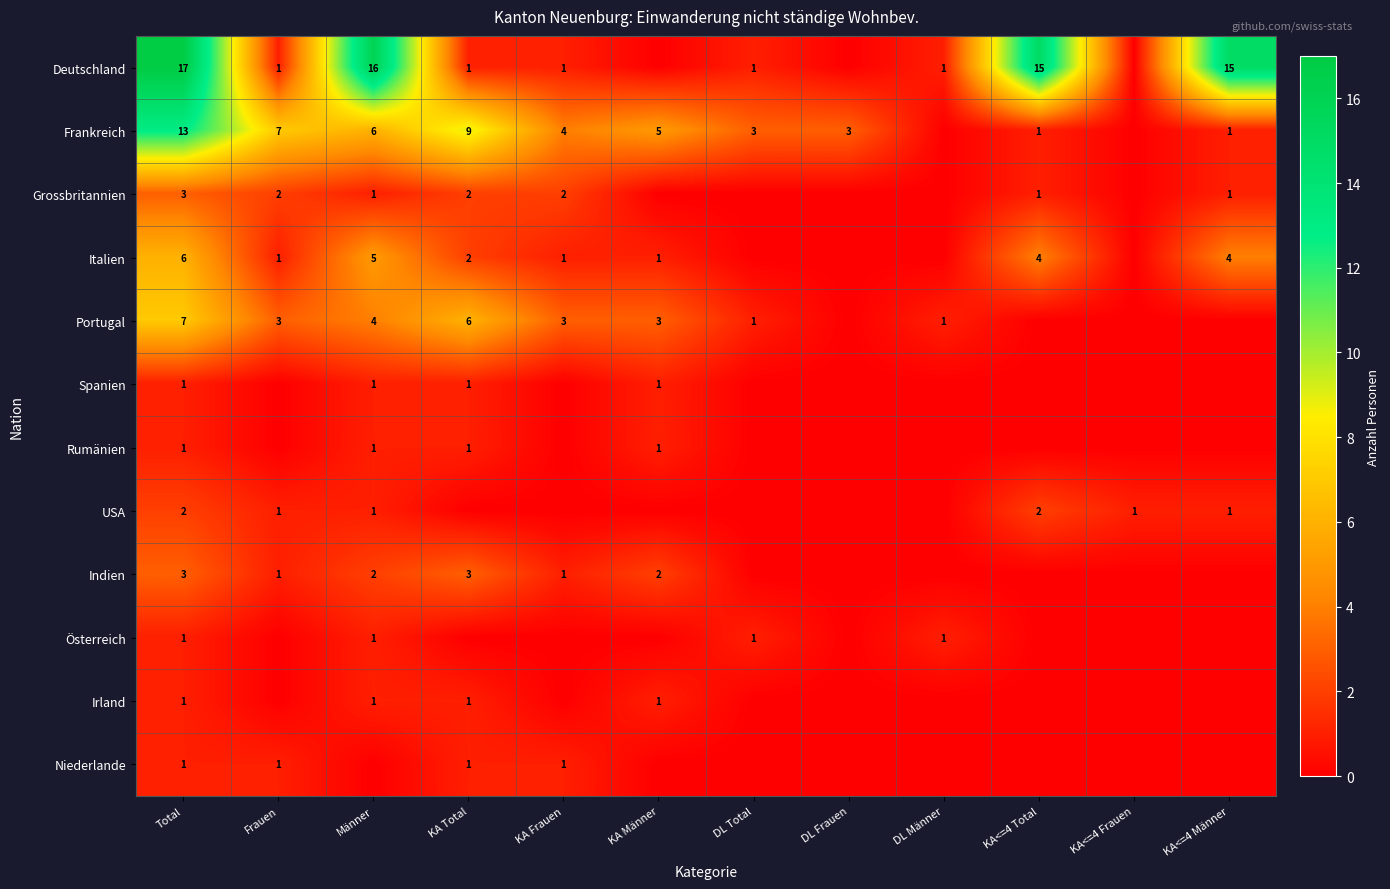

What is the difference between the Deutschland values at KA<=4 Total and Frauen?

14